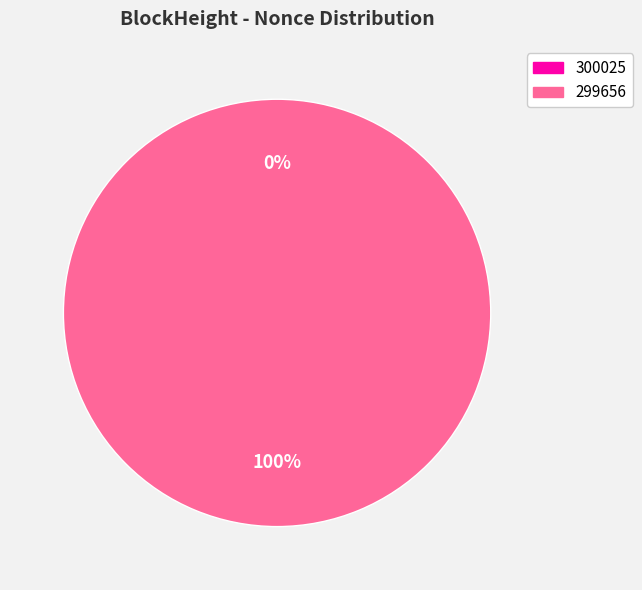

What is the largest slice in the pie chart?

299656